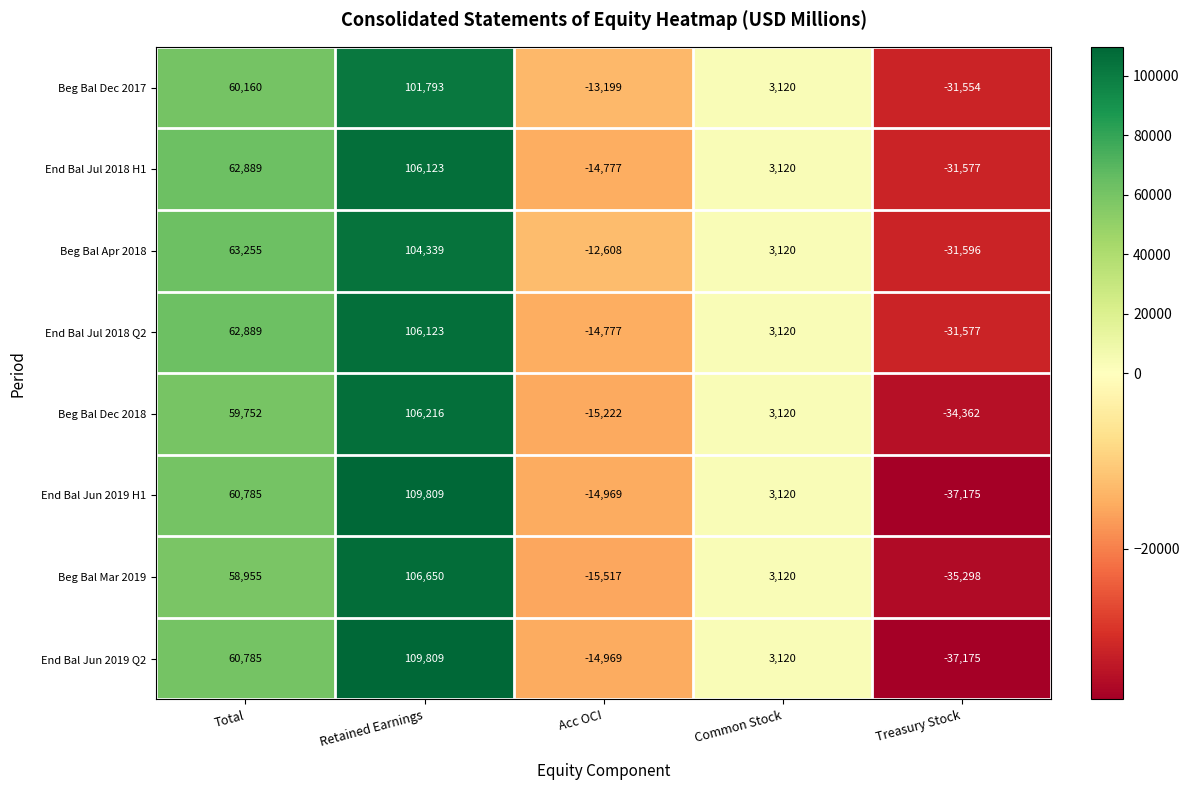

How many Beg Bal Apr 2018 values are between -12608 and 63255?

3